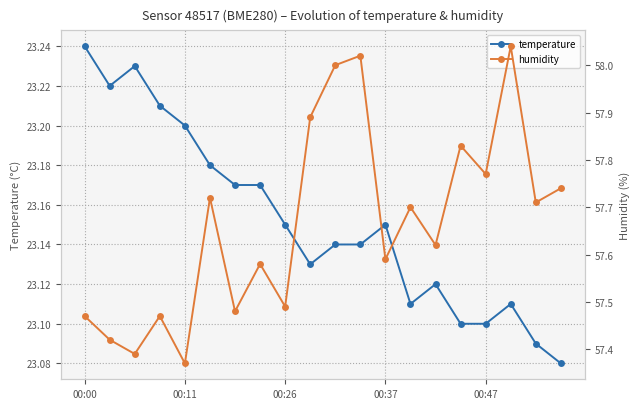

How many temperature values are between 23 and 24?

20